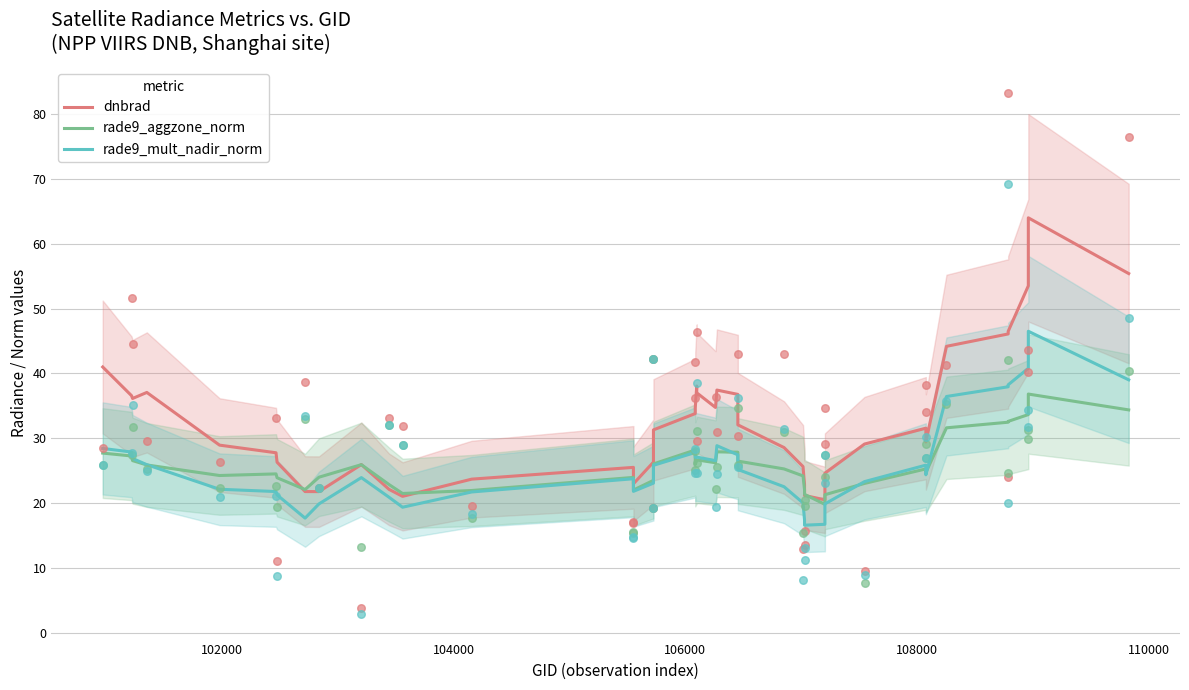

What are all the series names shown in the legend?

dnbrad, rade9_aggzone_norm, rade9_mult_nadir_norm